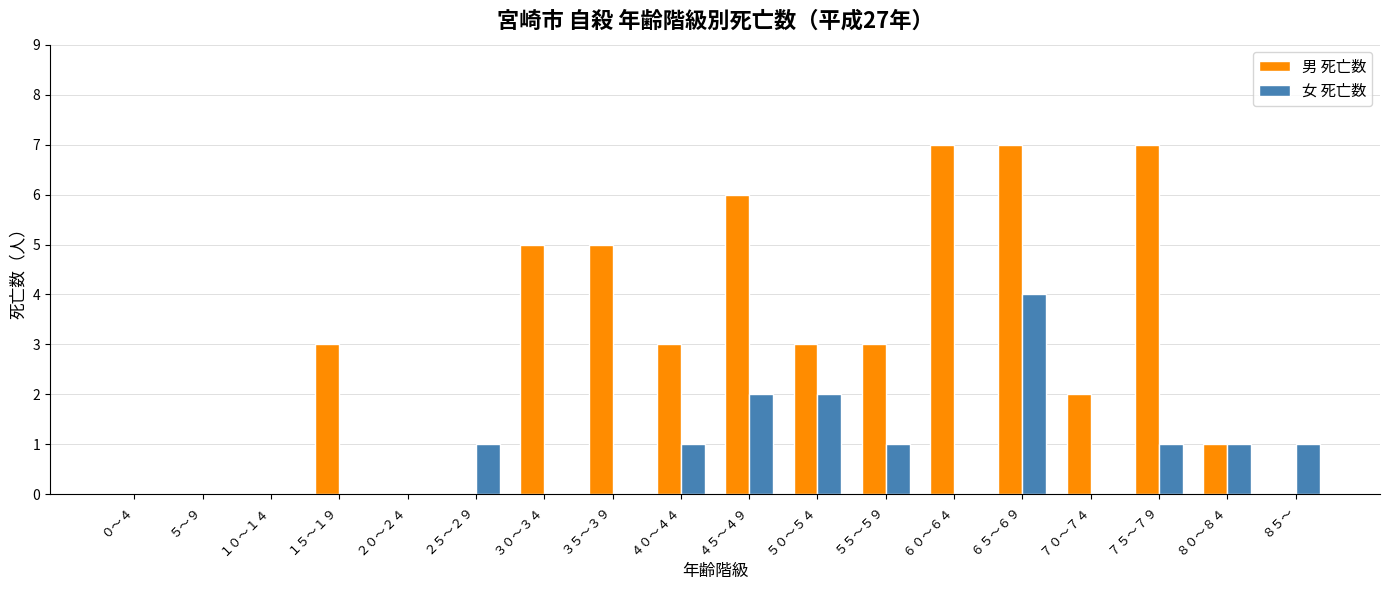

Which series has the largest total across all categories?

男 死亡数